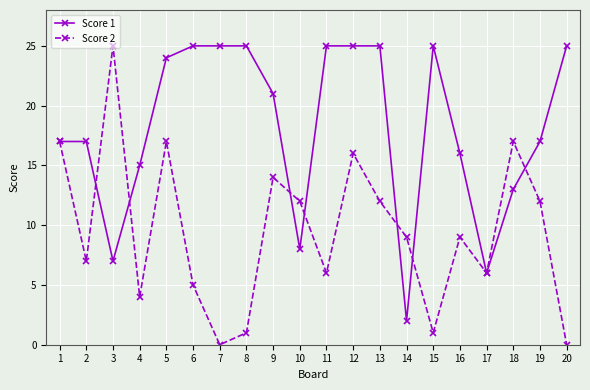

What is the value of the Score 1 point at the 1st from the left?

17